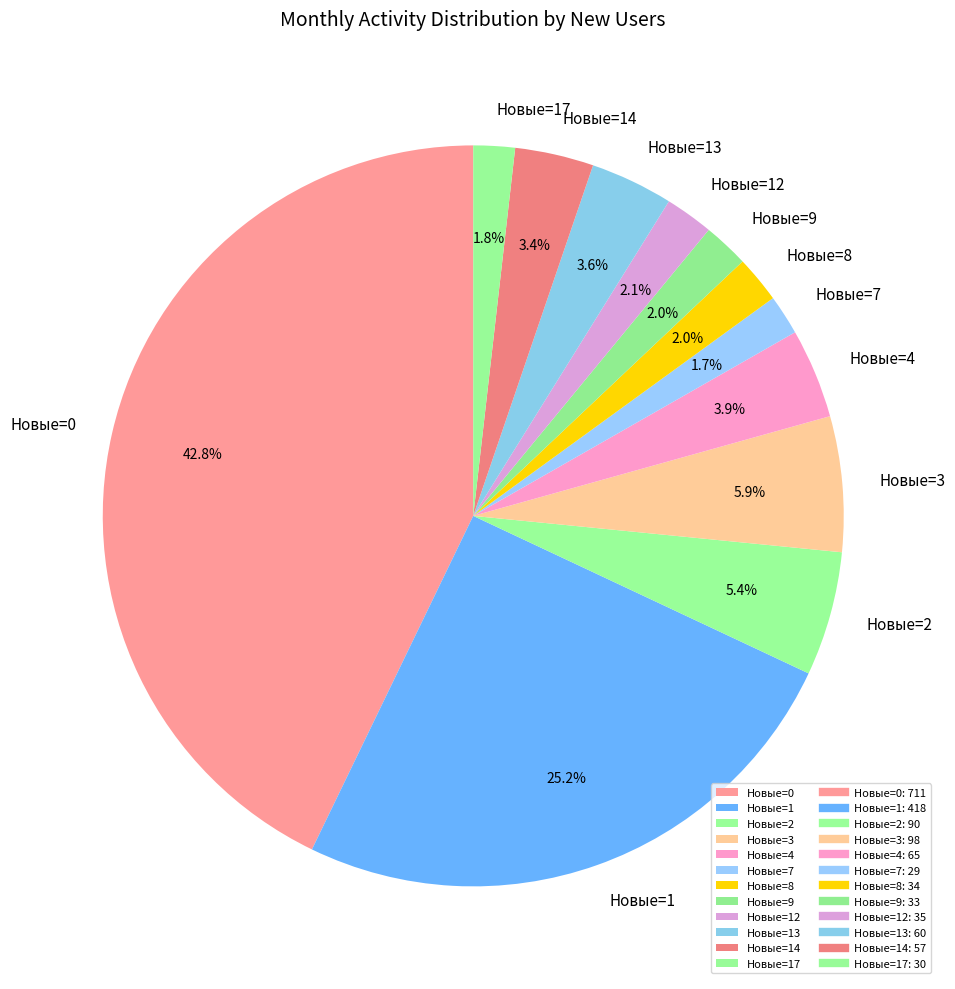

Count the number of slices in the pie.

12